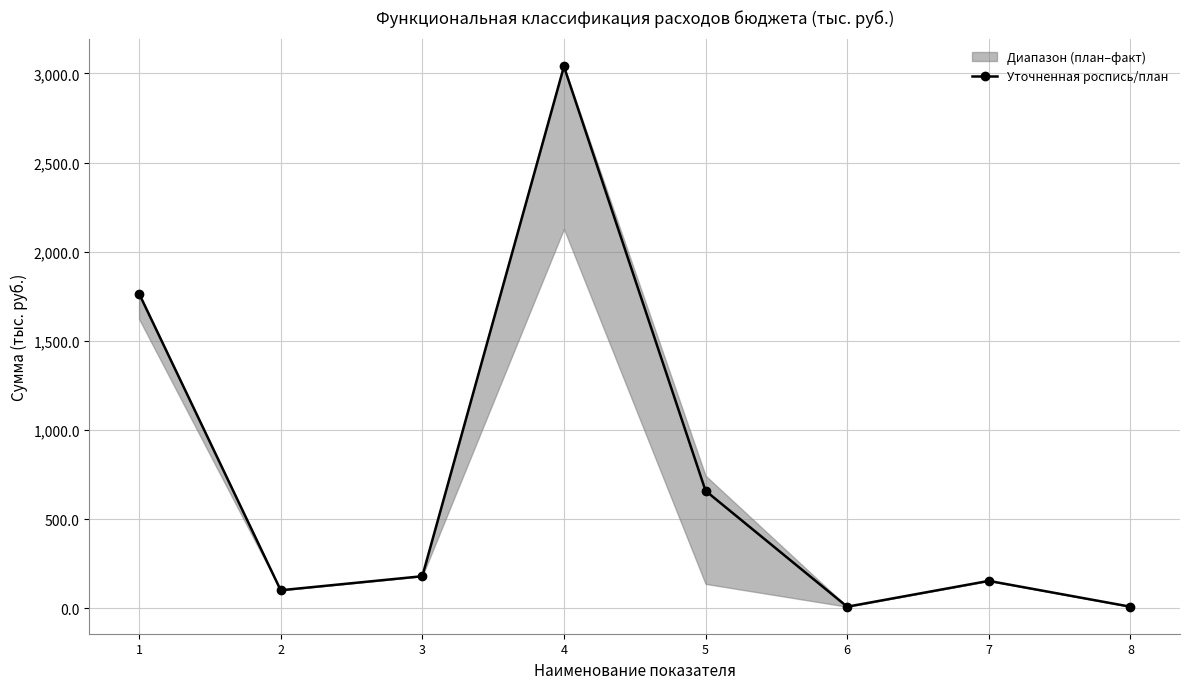

What is the greatest value displayed?

3038.8